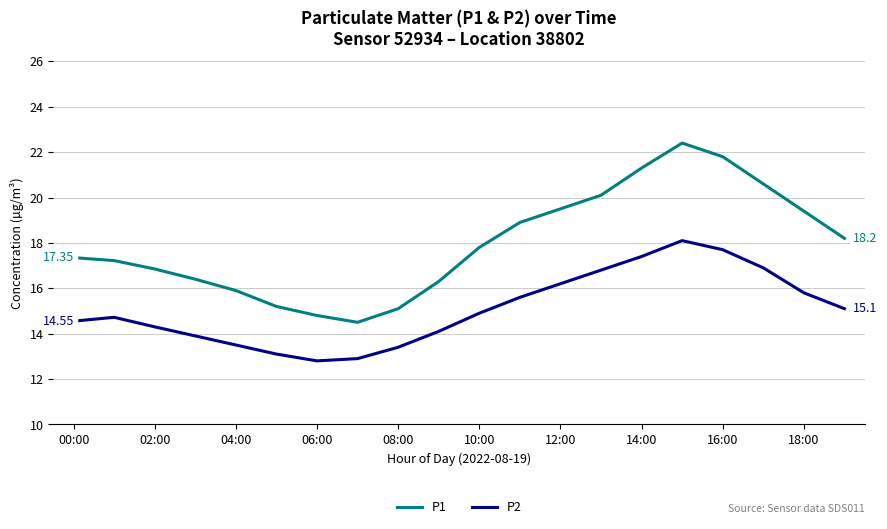

How many lines are shown in the chart?

2